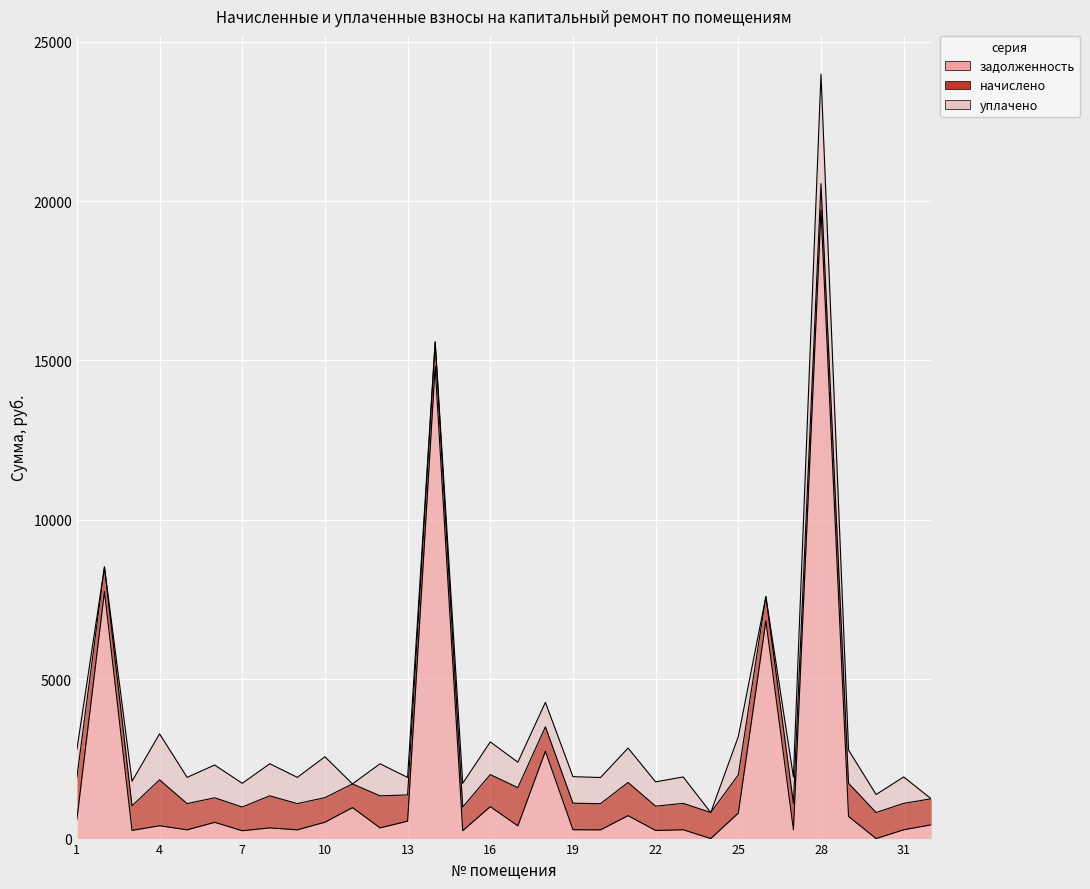

Reading left to right, what are all the values shown in this chart?

задолженность: 1=607.5	2=7751.6	3=256.8	4=402.9	5=274.3	6=509.4	7=246.9	8=335.4	9=274.3	10=513.5	11=972.0	12=335.4	13=547.3	14=14810.3	15=247.7	16=1002.0	17=399.1	18=2740.8	19=277.6	20=273.6	21=719.3	22=254.2	23=276.2	24=0.0	25=799.5	26=6829.4	27=276.2	28=19729.8	29=694.2	30=0.0	31=276.2	32=431.3
начислено: 1=1314.3	2=770.2	3=770.2	4=1441.0	5=822.9	6=770.2	7=743.0	8=1006.2	9=822.9	10=770.2	11=743.0	12=1006.2	13=822.9	14=770.2	15=743.0	16=1006.2	17=1199.2	18=766.4	19=832.6	20=821.0	21=1041.3	22=762.5	23=828.8	24=817.0	25=1199.2	26=762.5	27=828.8	28=817.0	29=1041.3	30=817.0	31=828.8	32=817.0
уплачено: 1=876.2	2=0.0	3=770.2	4=1441.0	5=823.5	6=1028.8	7=743.0	8=1006.2	9=822.9	10=1283.8	11=0.0	12=1006.2	13=547.3	14=0.0	15=743.0	16=1025.0	17=798.9	18=766.4	19=832.6	20=821.0	21=1078.6	22=762.5	23=828.8	24=0.0	25=1202.6	26=0.0	27=828.8	28=3436.4	29=1043.2	30=565.4	31=828.8	32=0.0